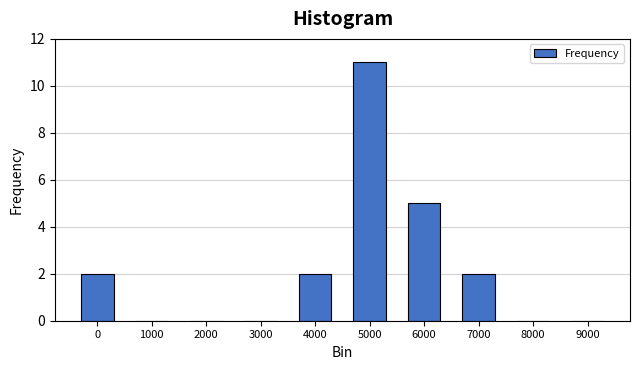

Reading left to right, list all the values displayed in this chart.

0=2	1000=0	2000=0	3000=0	4000=2	5000=11	6000=5	7000=2	8000=0	9000=0